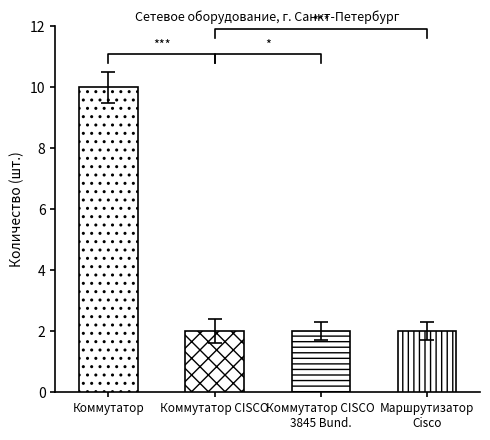

At which category does the chart reach its peak across all series?

Коммутатор